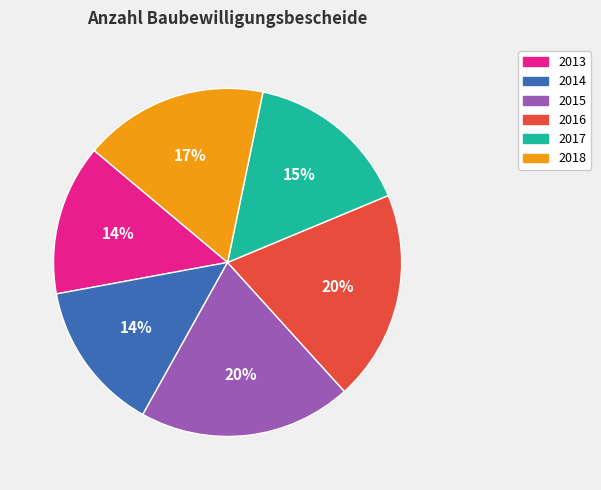

How many segments does this pie chart have?

6